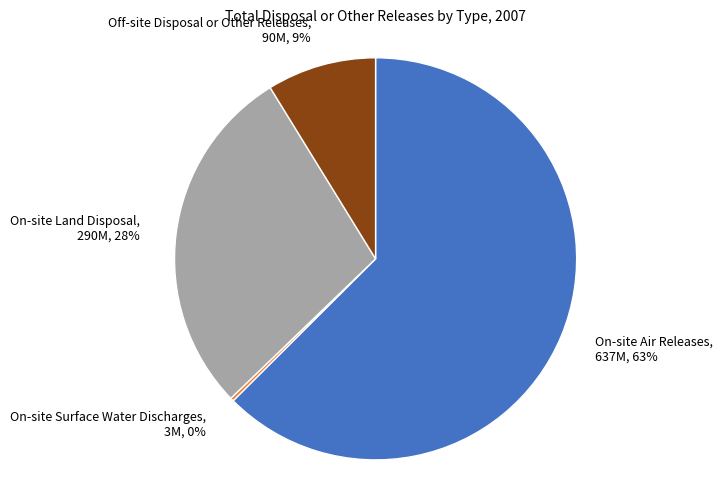

Between On-site Land Disposal, 290M, 28% and On-site Air Releases, 637M, 63%, which is larger?

On-site Air Releases, 637M, 63%